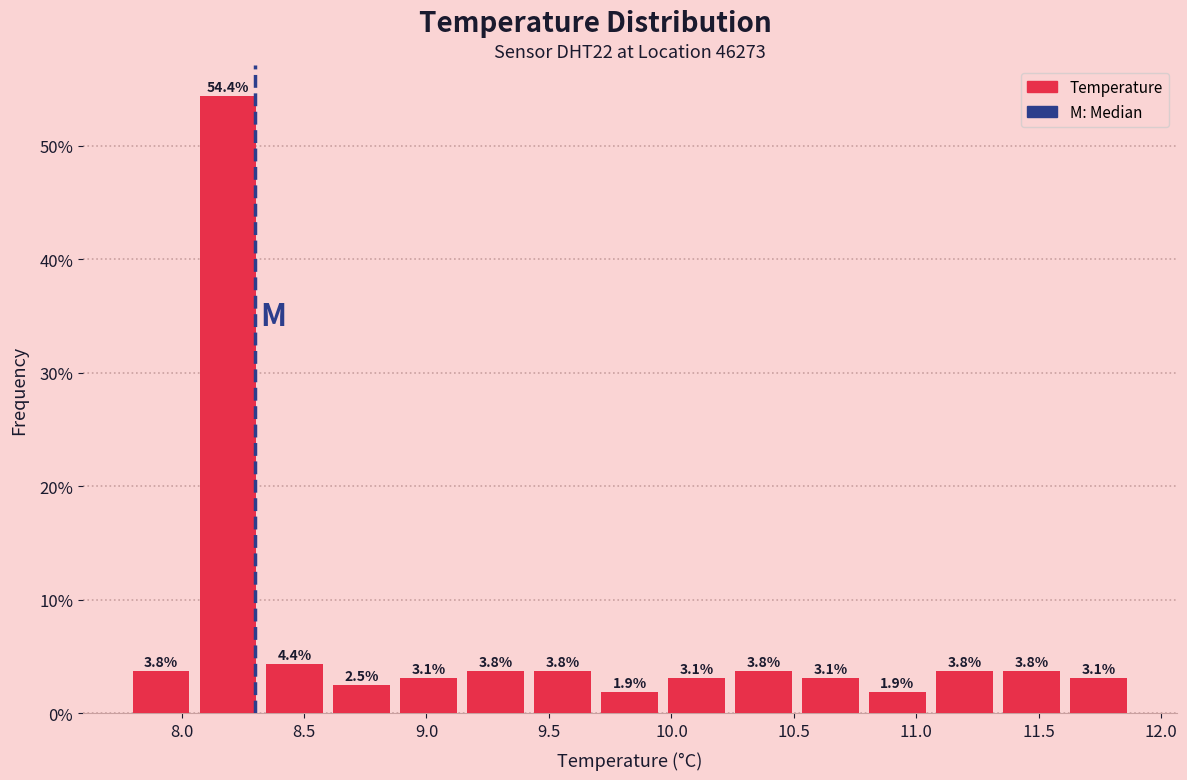

Reading left to right, list every bar in this chart as the range it spans on the x-axis followed by its height. The bar edges are not printed on the chart, so give them approximately, as read against the axis.

7.80 to 8.05: 3.8
8.05 to 8.35: 54.4
8.35 to 8.60: 4.4
8.60 to 8.90: 2.5
8.90 to 9.15: 3.1
9.15 to 9.45: 3.8
9.45 to 9.70: 3.8
9.70 to 10.00: 1.9
10.00 to 10.25: 3.1
10.25 to 10.55: 3.8
10.55 to 10.80: 3.1
10.80 to 11.10: 1.9
11.10 to 11.35: 3.8
11.35 to 11.65: 3.8
11.65 to 11.90: 3.1